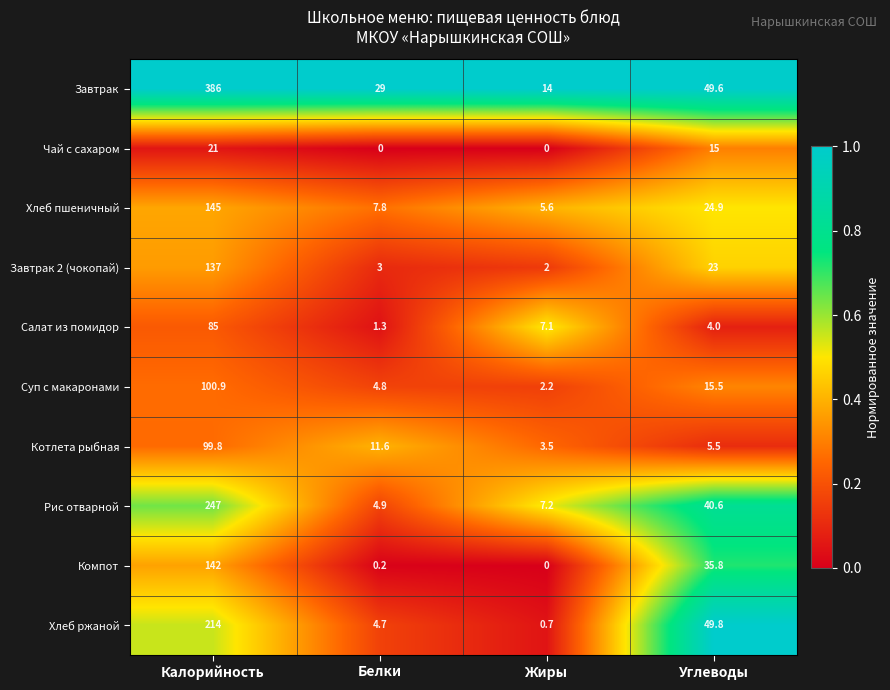

The value of Суп с макаронами at Калорийность is 146.4. True or false?

False